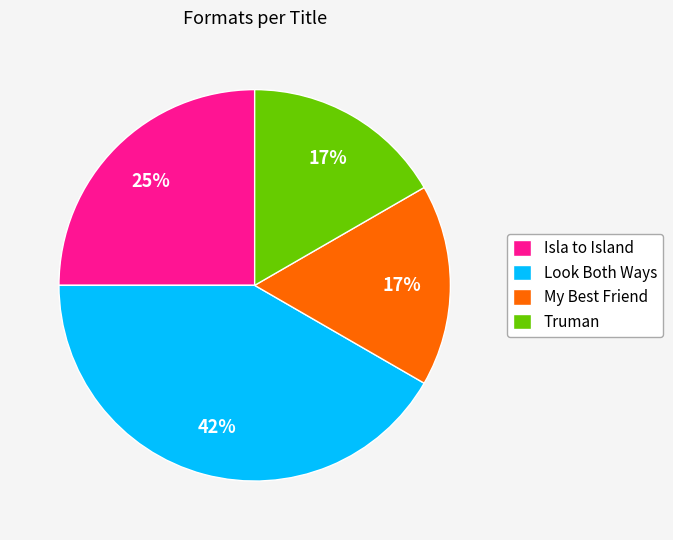

Which has a higher value, Truman or Look Both Ways?

Look Both Ways